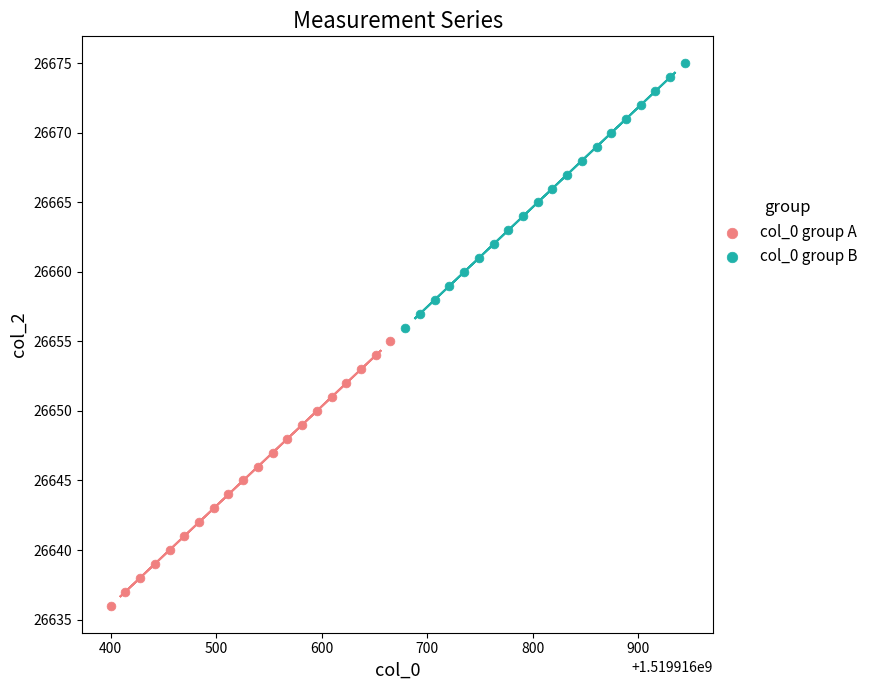

Which series contains the highest Y value?

col_0 group B